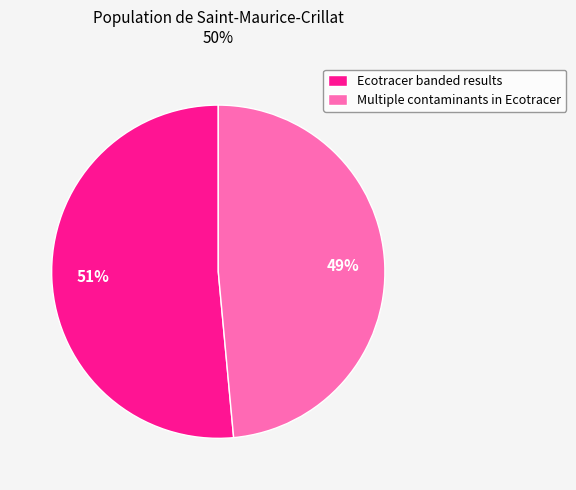

Count the number of slices in the pie.

2